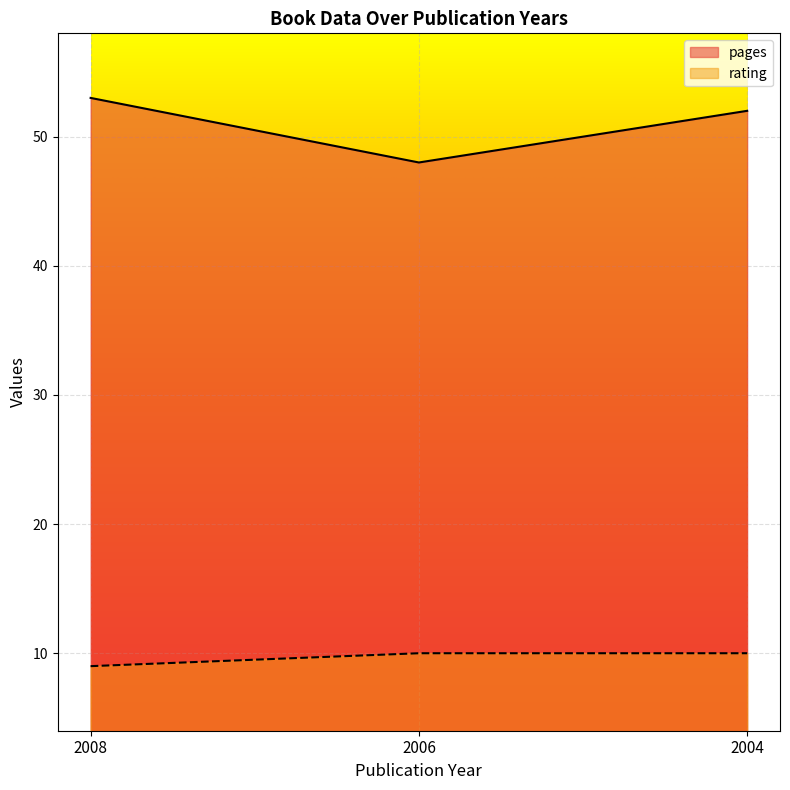

Is the value of pages at 2006 greater than the value of rating at 2006?

Yes